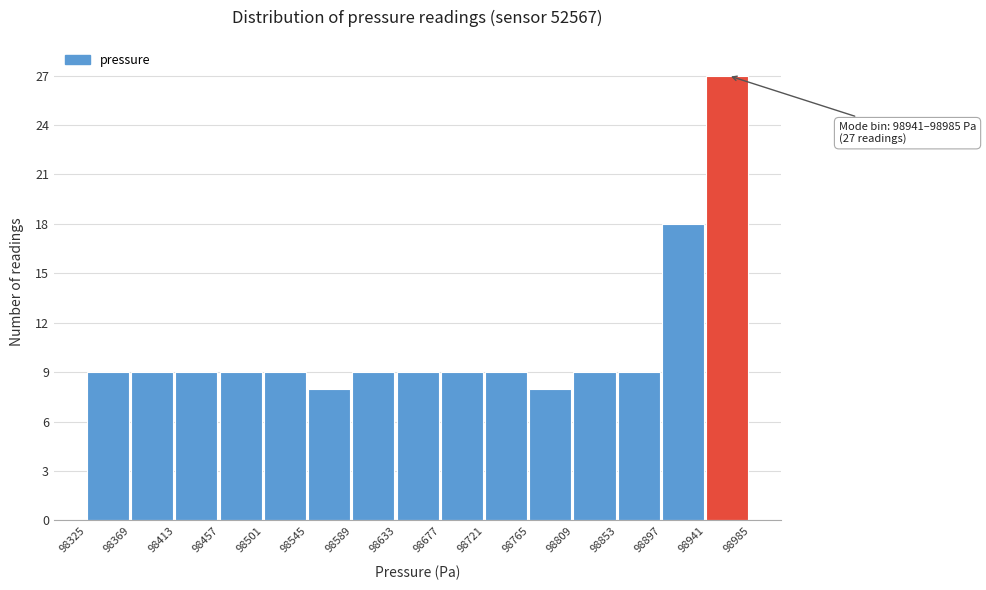

Which range on the x-axis has the tallest bar?

98941 to 98985